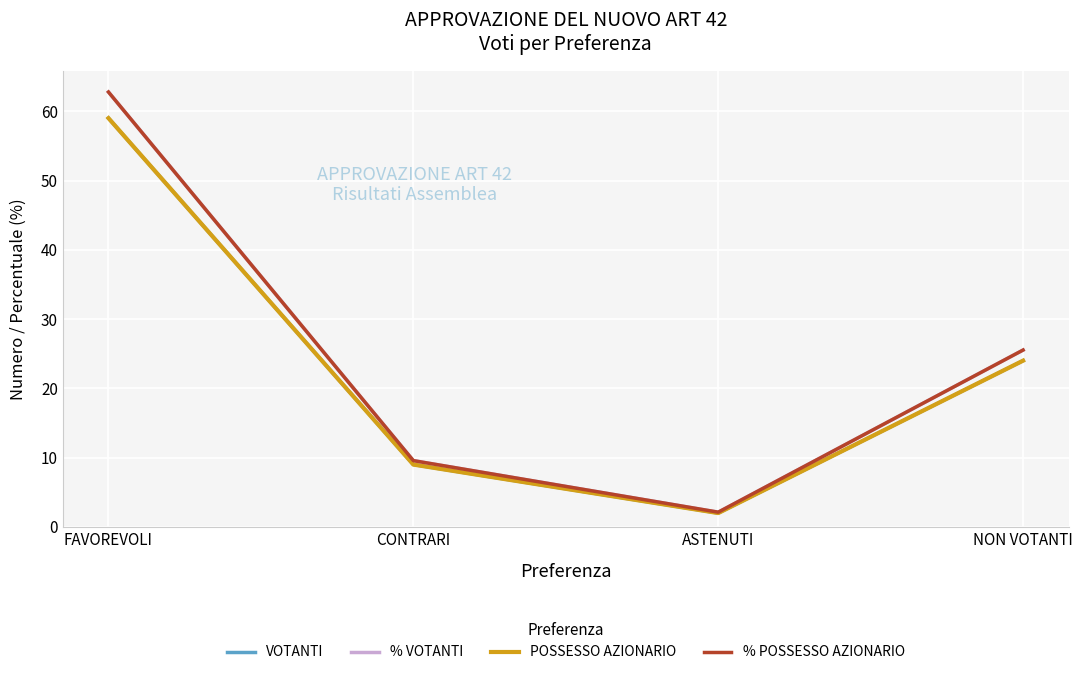

Does the chart have visible grid lines?

Yes